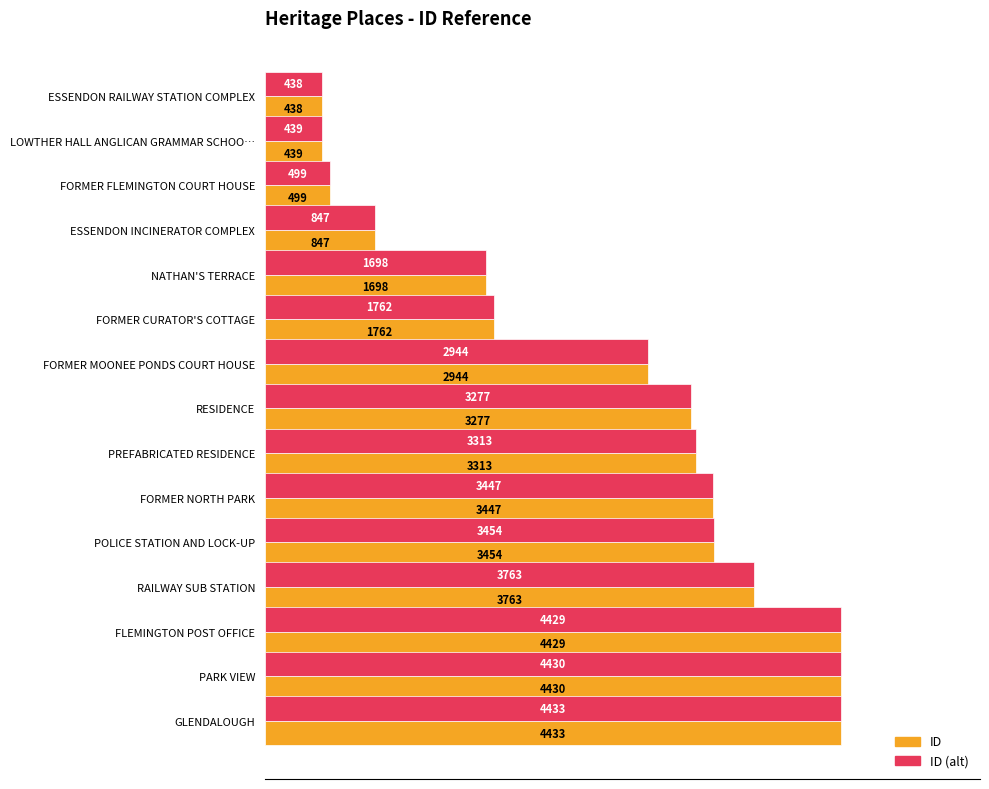

What is the difference between the maximum and second lowest values in the ID series?

3994